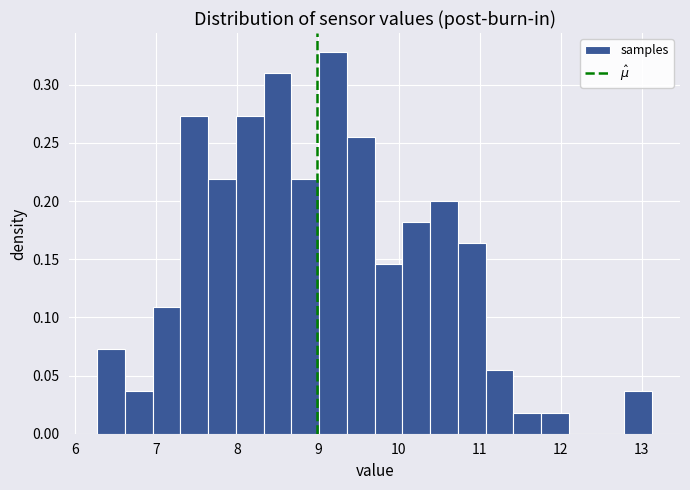

Around what value on the x-axis is the tallest bar? Give the approximate position of its centre, as read against the axis.

9.2